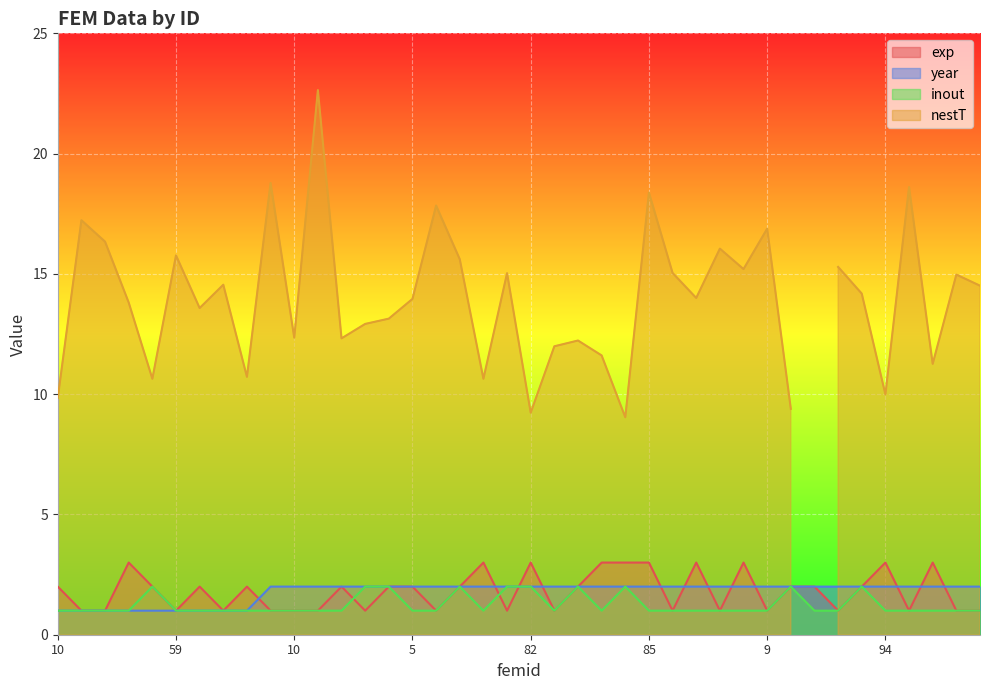

How many values in the inout series exceed 1?

10